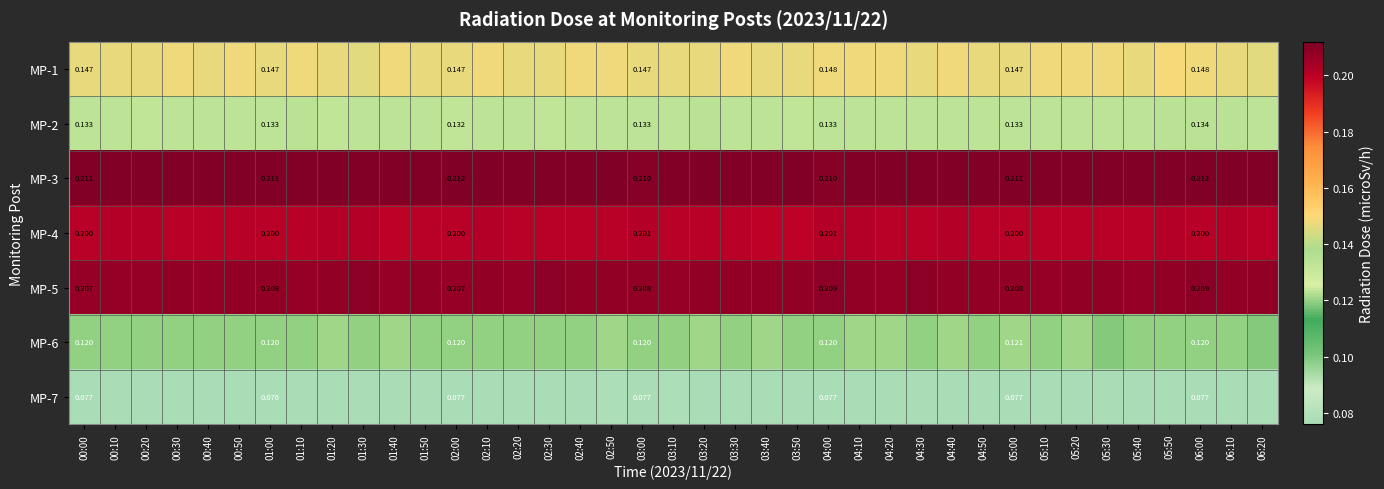

The value of MP-5 at 01:00 is 0.2. True or false?

True